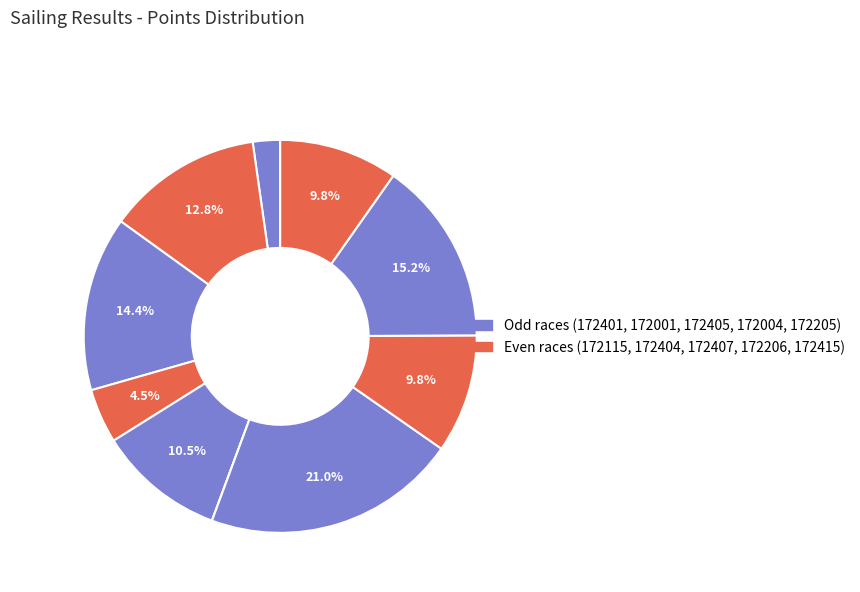

Which slice is the largest?

172004